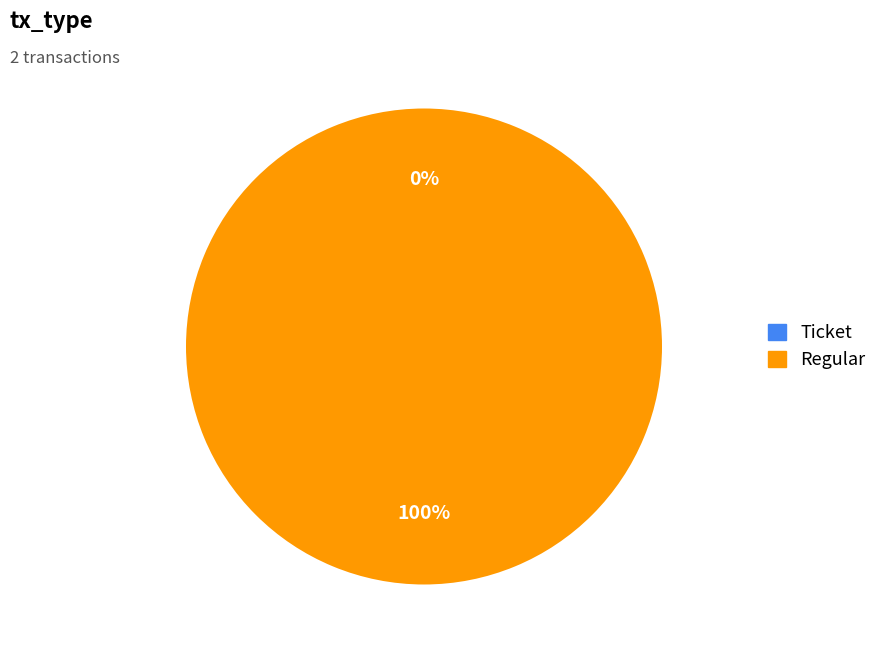

What is the total percentage of Ticket and Regular?

100.0%